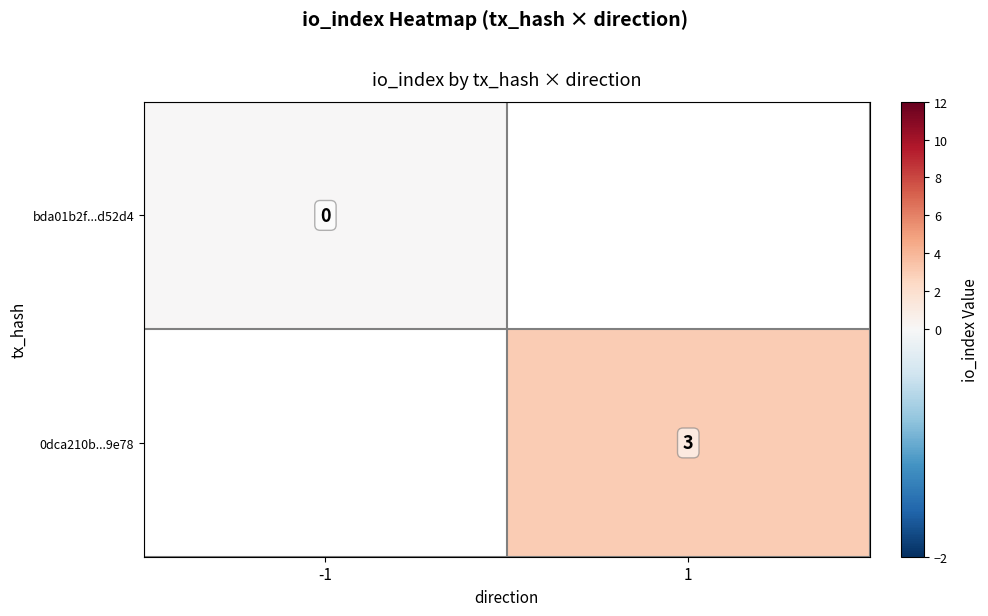

True or false: 0dca210b...9e78 has a value of 3 at 1.

True